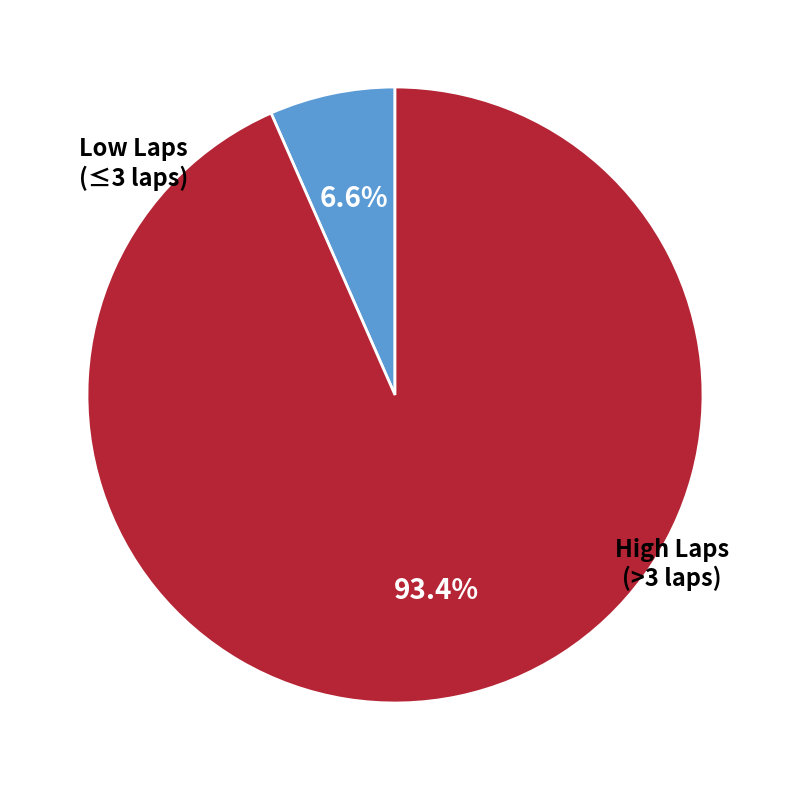

Count the number of slices in the pie.

2